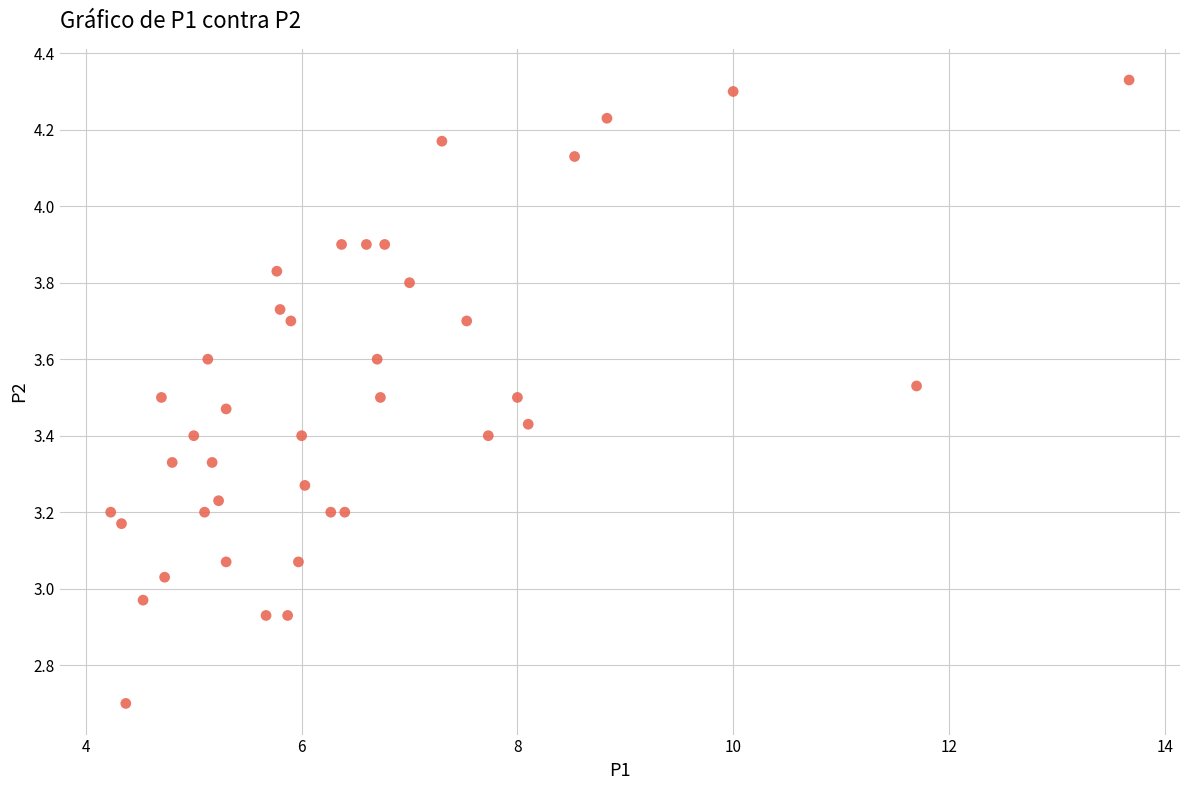

What is the range of X values (max minus min)?

9.4